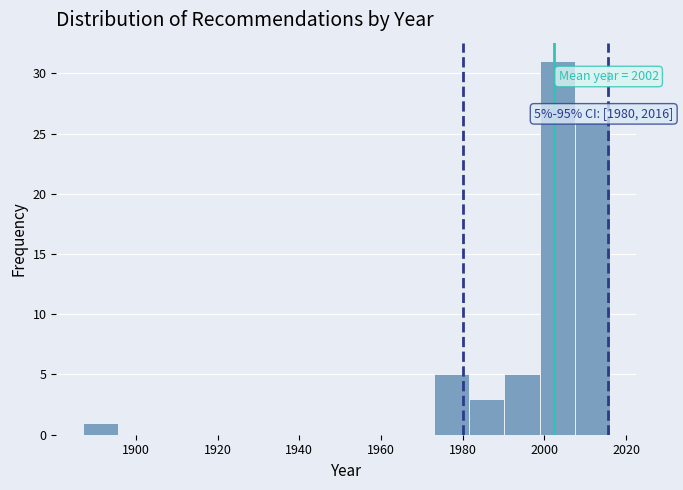

Which range on the x-axis has the tallest bar?

1998.8 to 2007.4